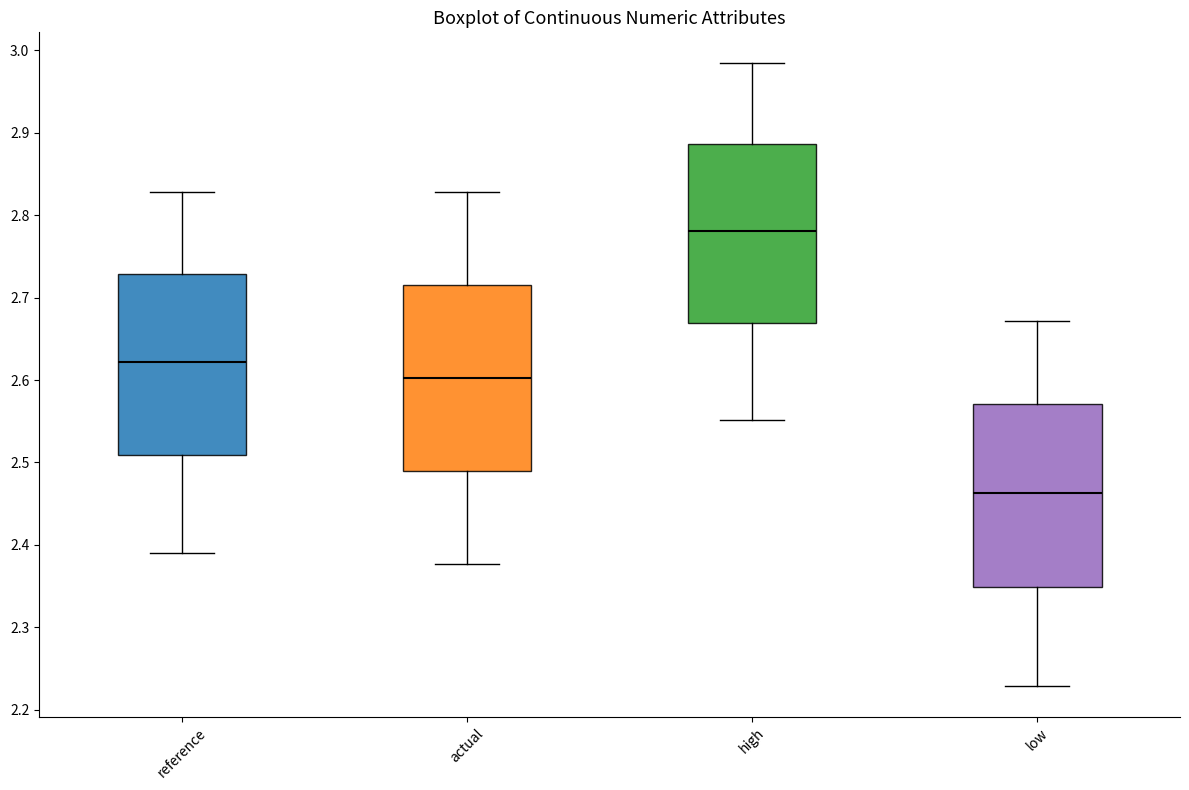

Which box's median line is the lowest?

low